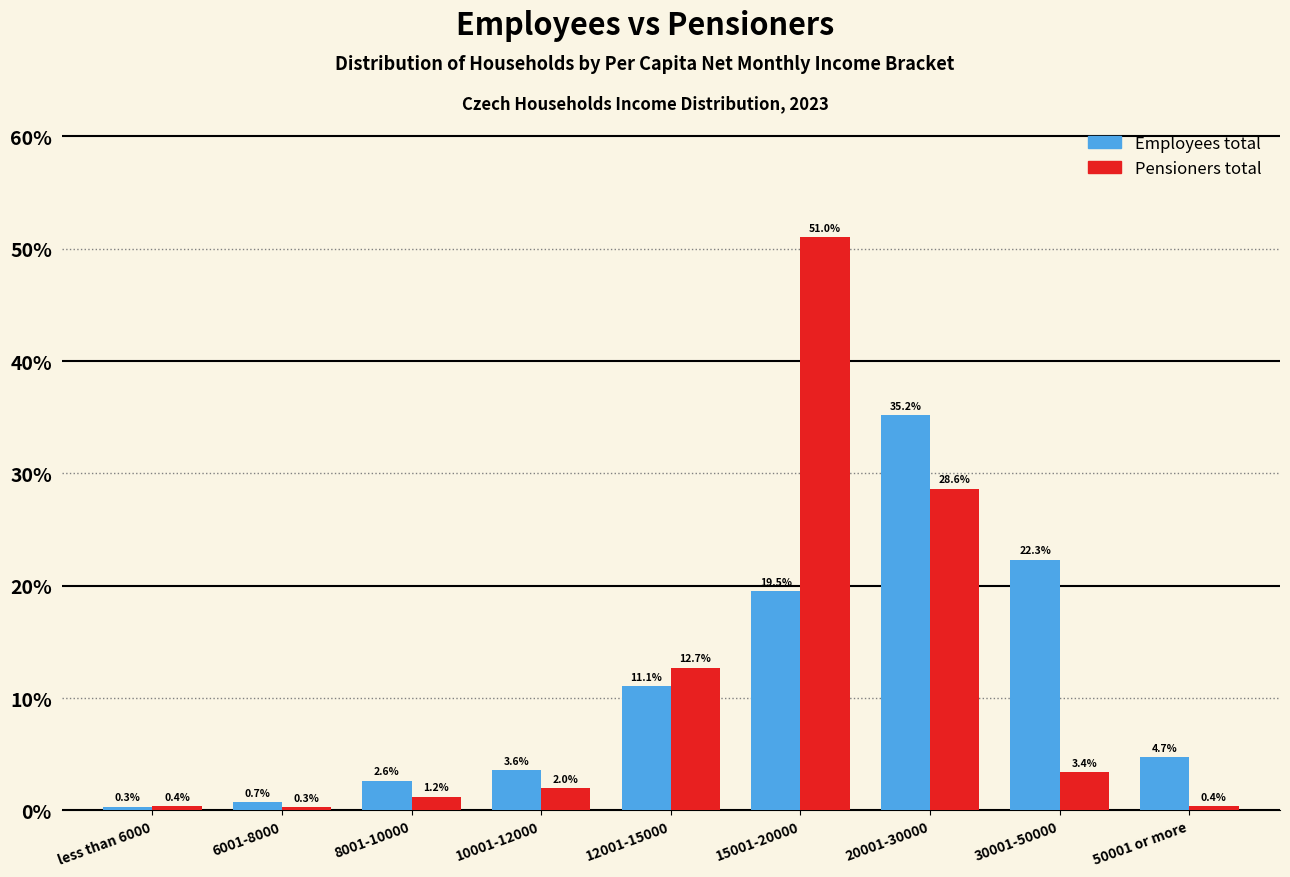

Reading left to right, transcribe all the data shown in this chart.

Employees total: less than 6000=0.3	6001-8000=0.7	8001-10000=2.6	10001-12000=3.6	12001-15000=11.1	15001-20000=19.5	20001-30000=35.2	30001-50000=22.3	50001 or more=4.7
Pensioners total: less than 6000=0.4	6001-8000=0.3	8001-10000=1.2	10001-12000=2.0	12001-15000=12.7	15001-20000=51.0	20001-30000=28.6	30001-50000=3.4	50001 or more=0.4